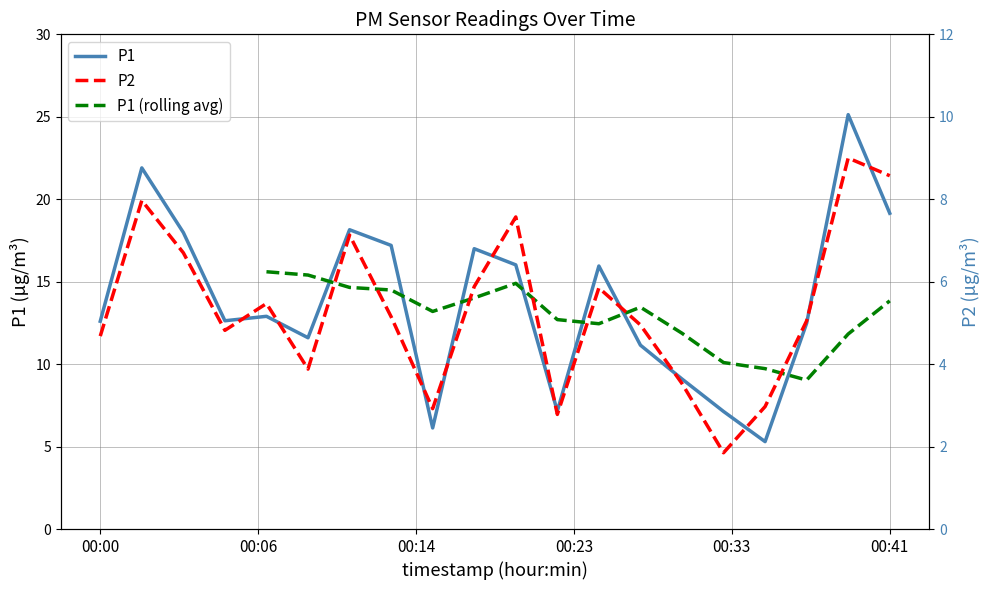

What is the minimum value for P1?

5.3